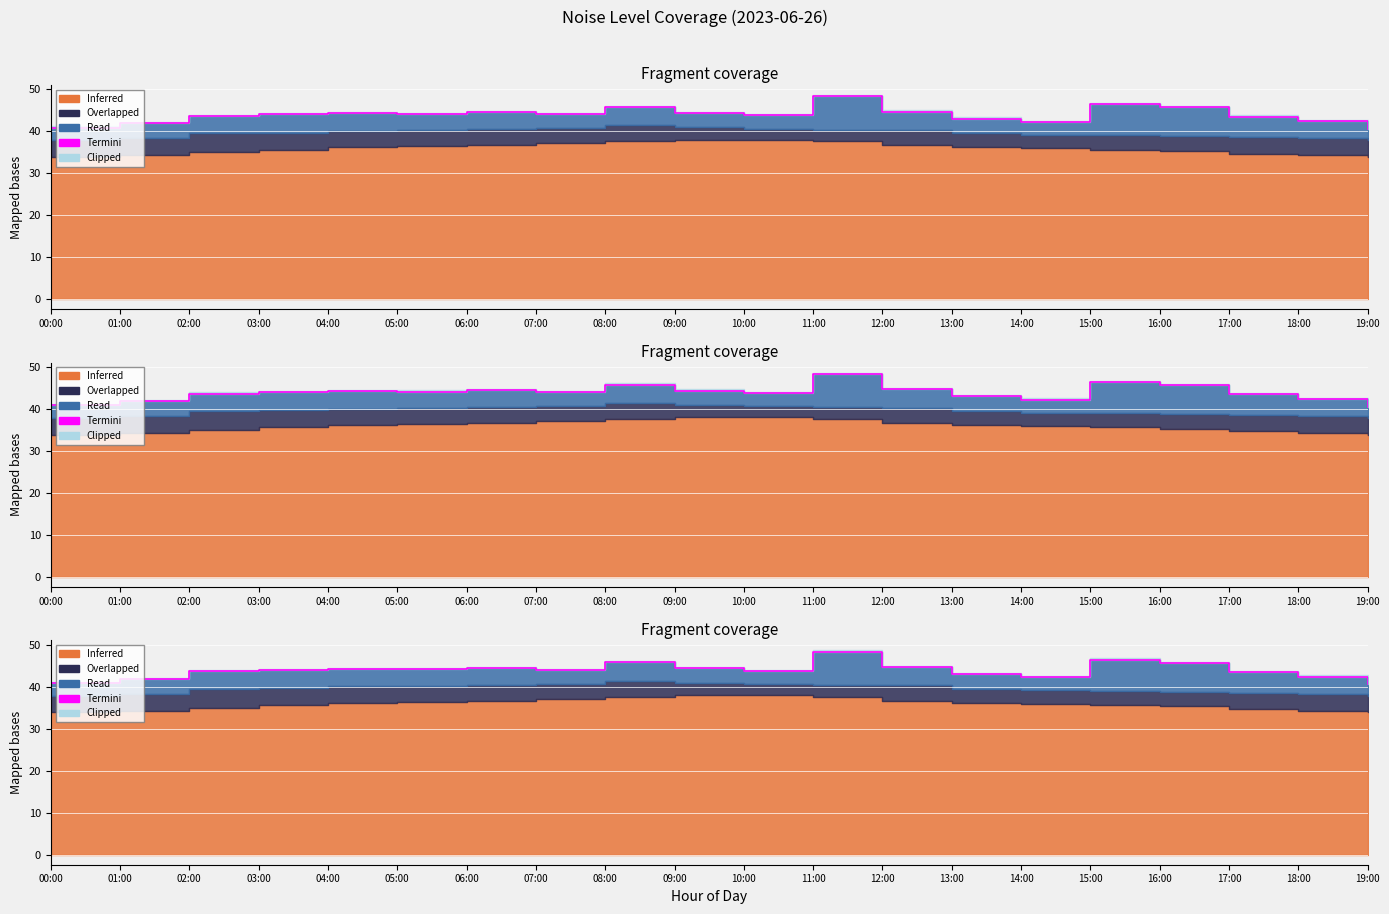

How many interior local valleys (lower than both neighbors) does the data have?

4